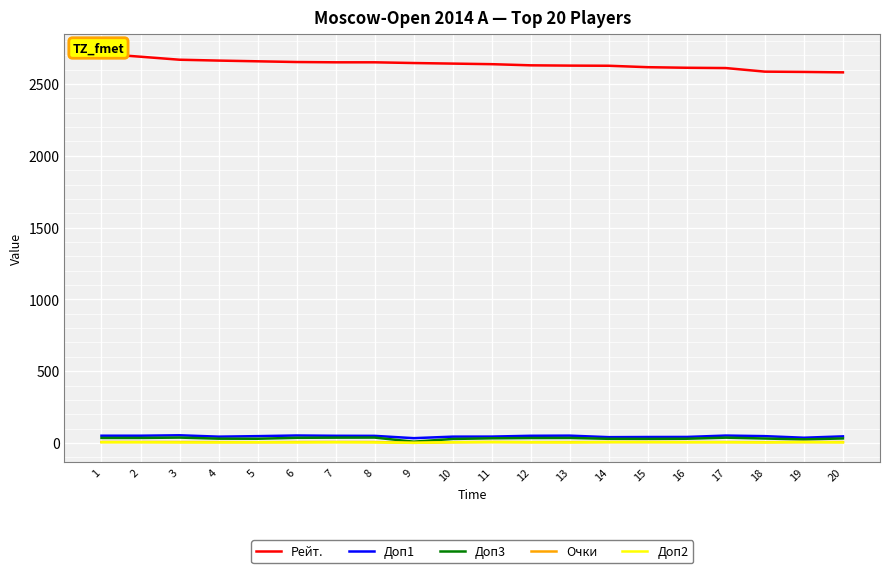

Rank the categories by Доп3 value from highest to lowest.

3, 8, 7, 17, 6, 1, 2, 13, 12, 11, 20, 18, 4, 5, 16, 14, 15, 10, 19, 9